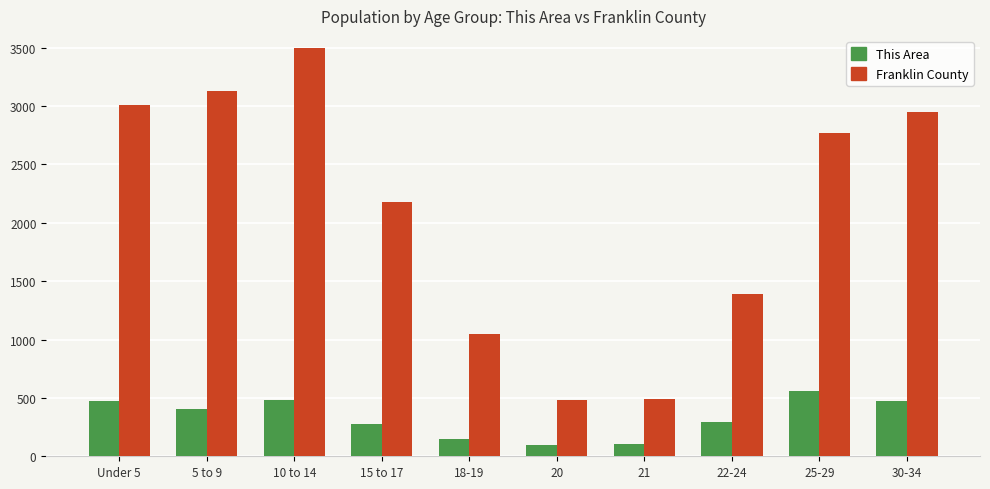

At which label does Franklin County reach its peak?

10 to 14